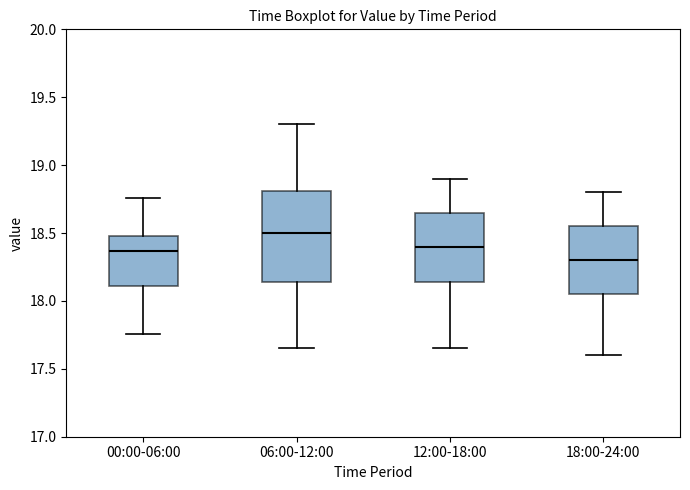

Which box is the tallest, from its lower edge to its upper edge?

06:00-12:00